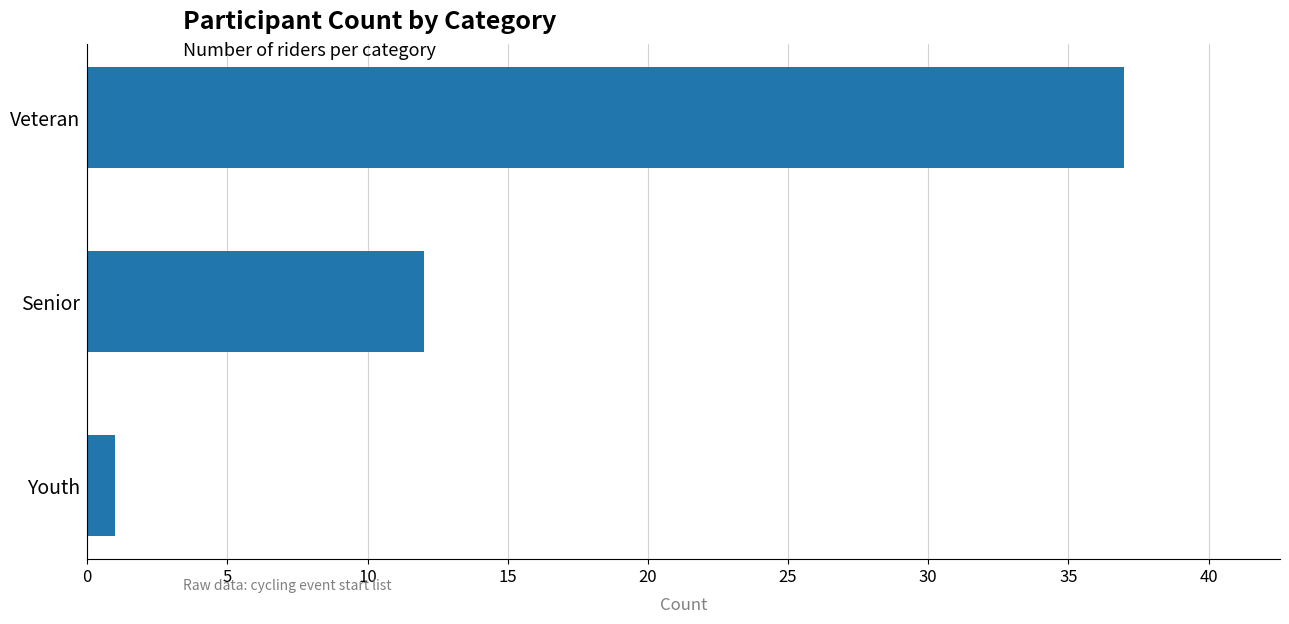

At which label is the value closest to 19?

Senior